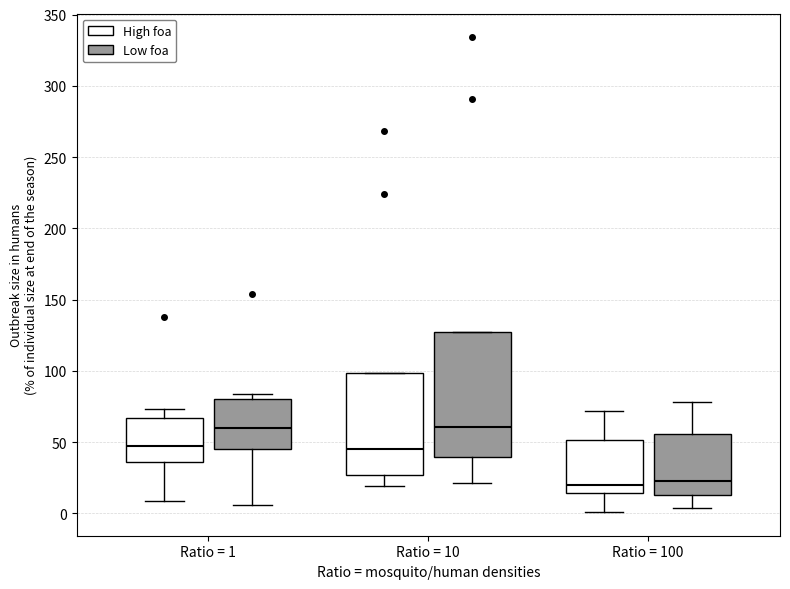

Which box is the tallest, from its lower edge to its upper edge?

Ratio = 10 (Low foa)